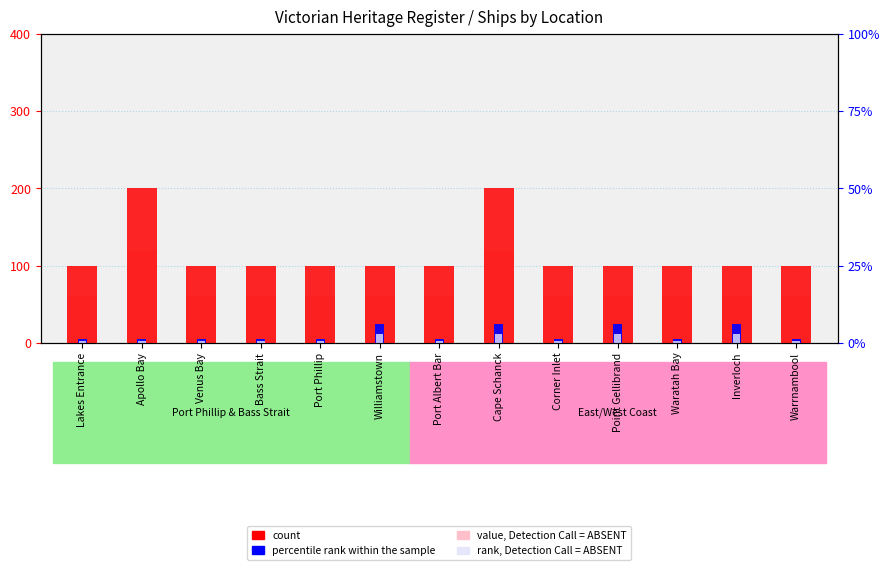

What is the total value across all series at Bass Strait?

167